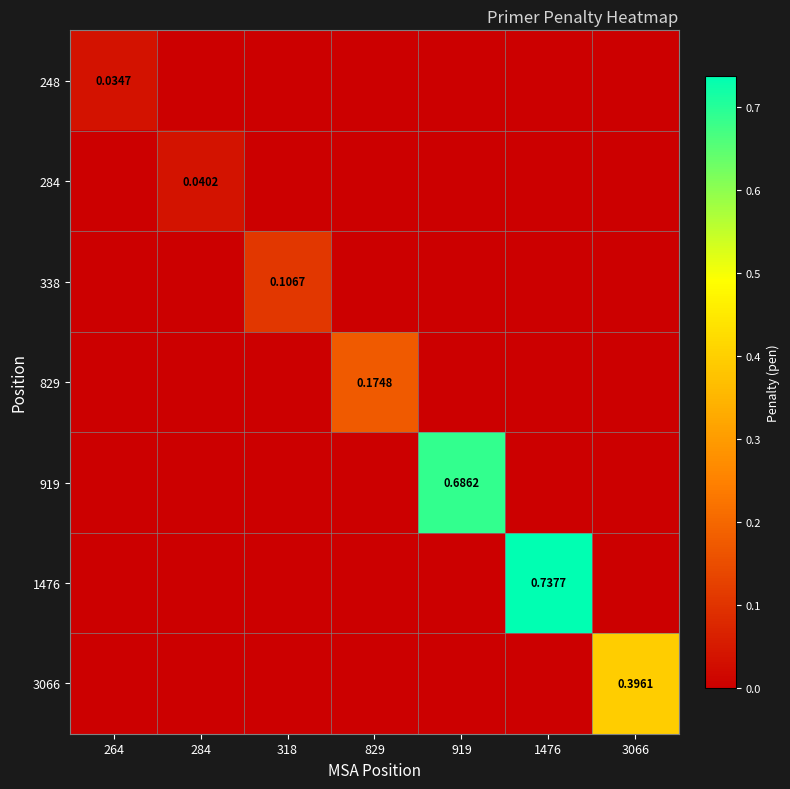

Between 318 and 919, which series saw the biggest shift?

919